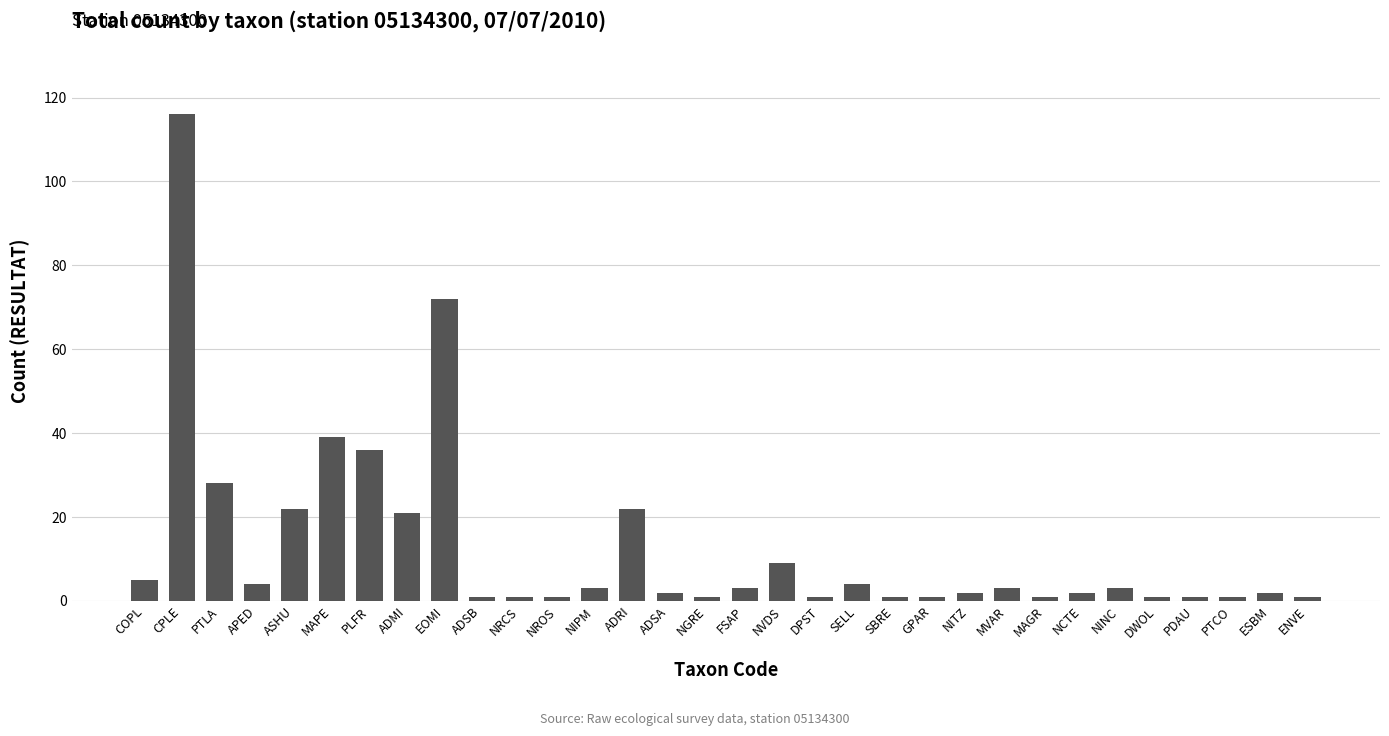

What is the greatest value displayed?

116